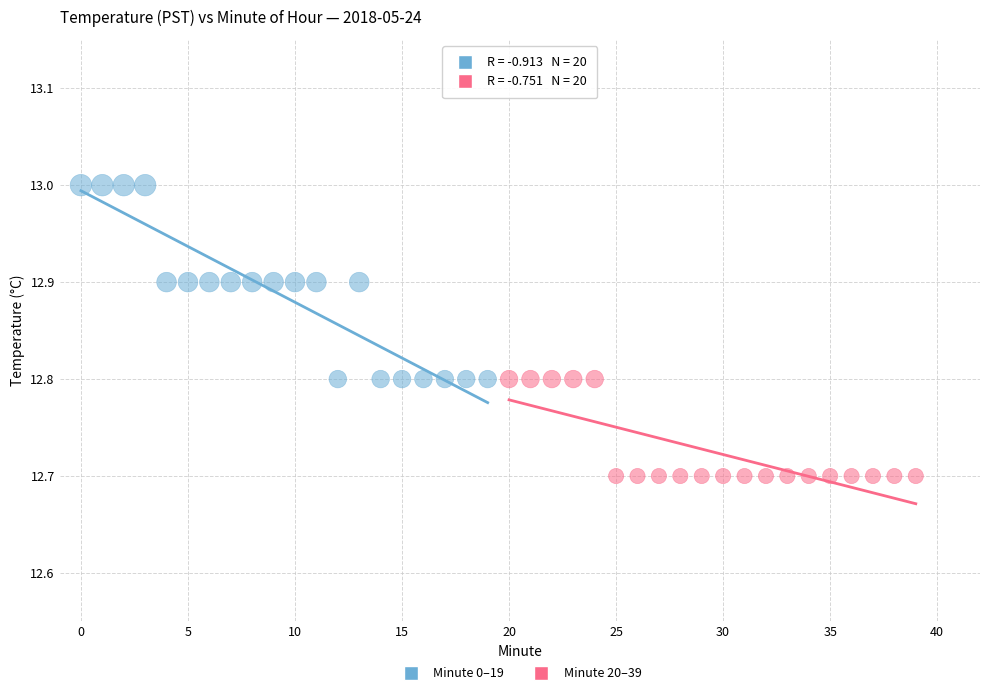

What are all the series names shown in the legend?

Minute 0–19, Minute 20–39